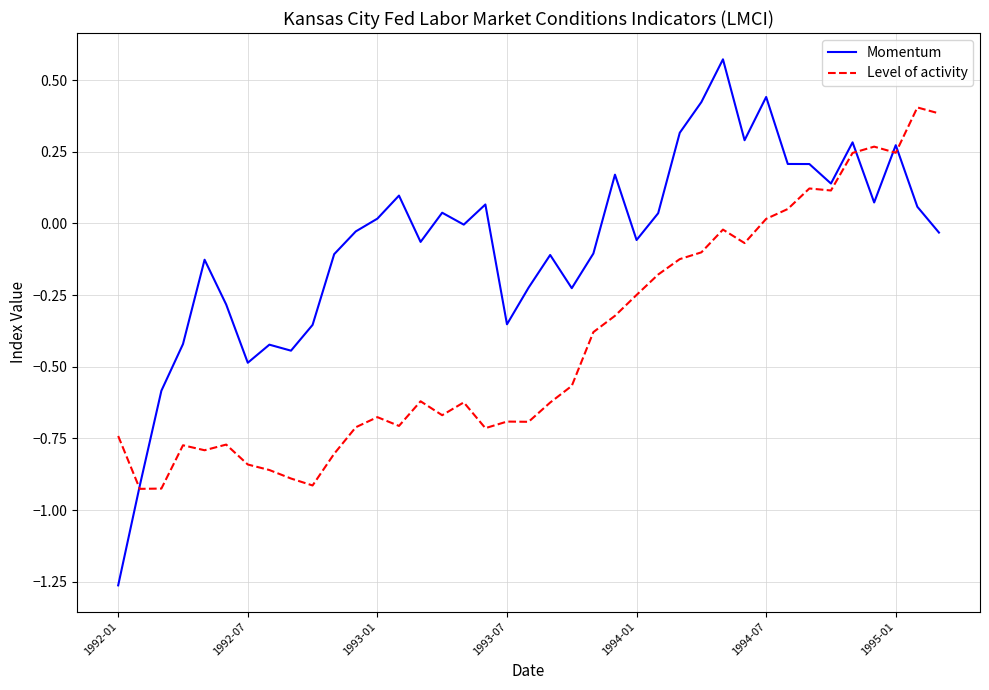

Which series has the largest total across all categories?

Momentum